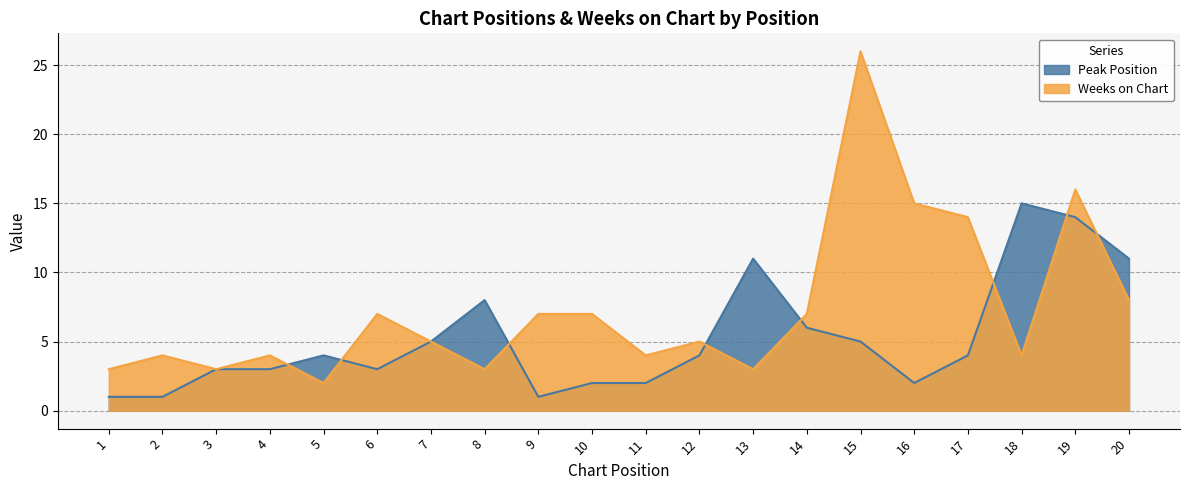

At which category does the chart reach its minimum across all series?

1